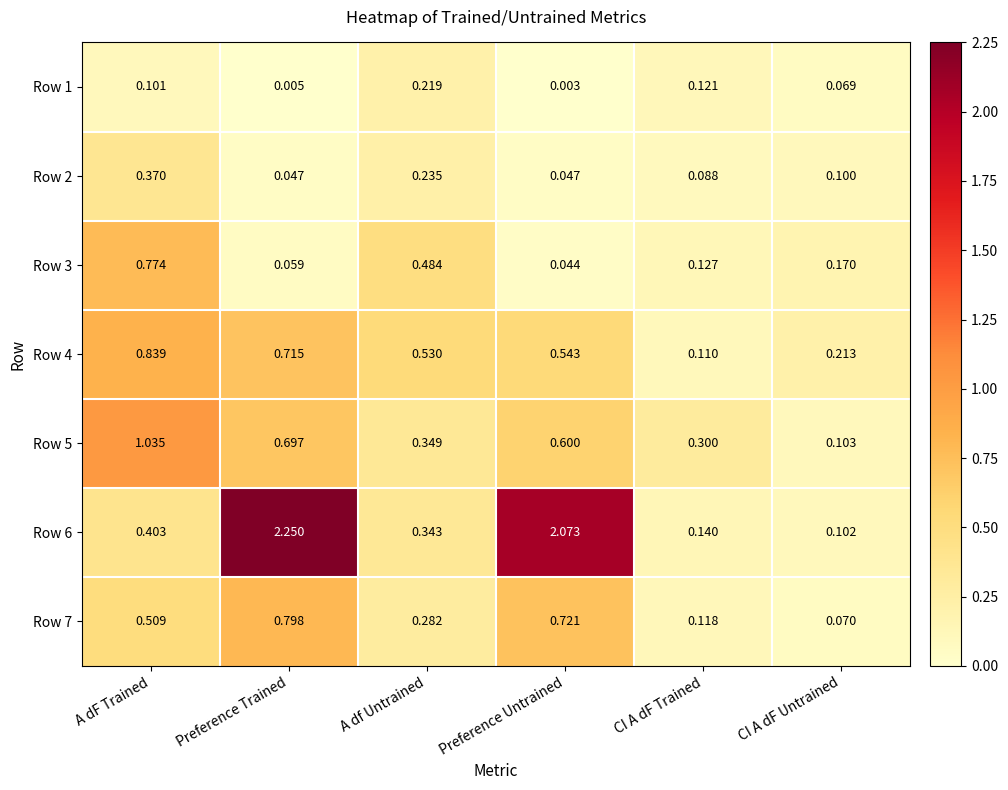

What is the difference between the highest and lowest values at A dF Trained?

0.9